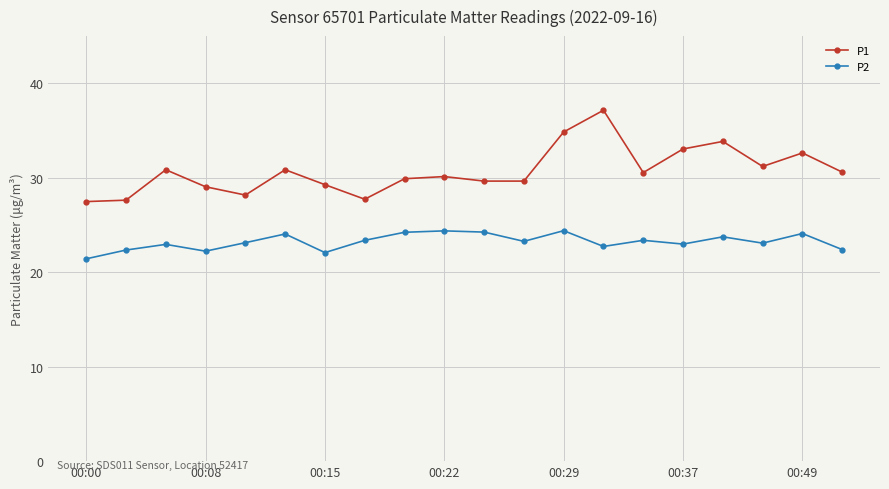

How many interior local peaks does the P1 series have?

6